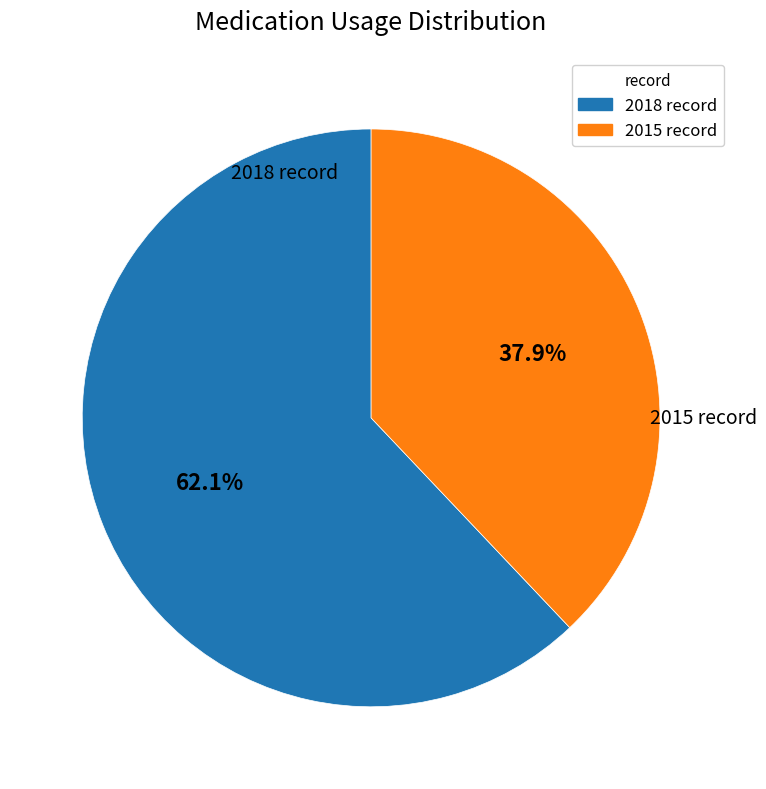

What is the largest slice in the pie chart?

2018